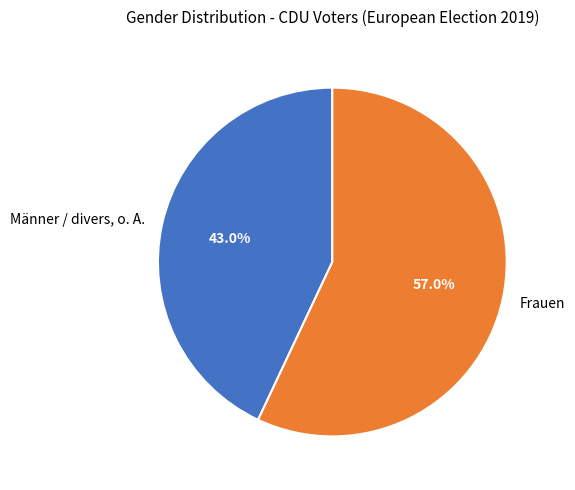

How many slices are in this pie chart?

2